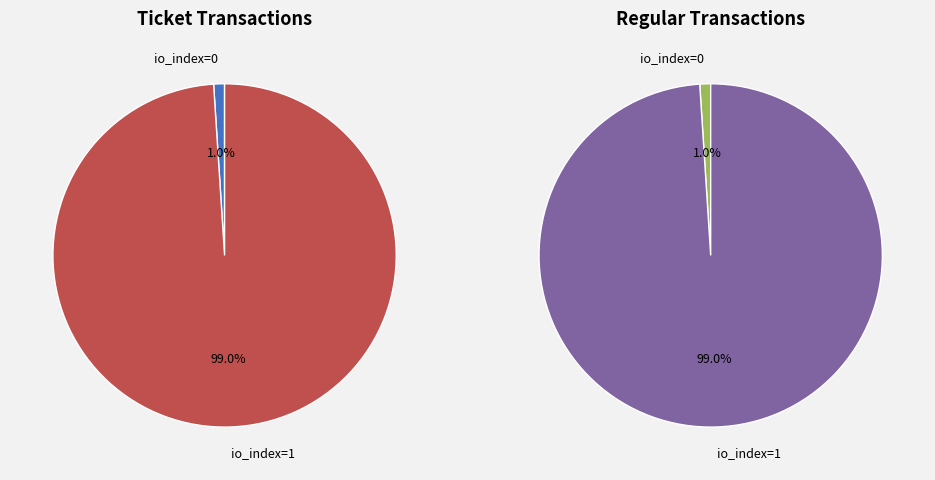

The Ticket io_index=0 slice represents 11% of the pie. True or false?

False